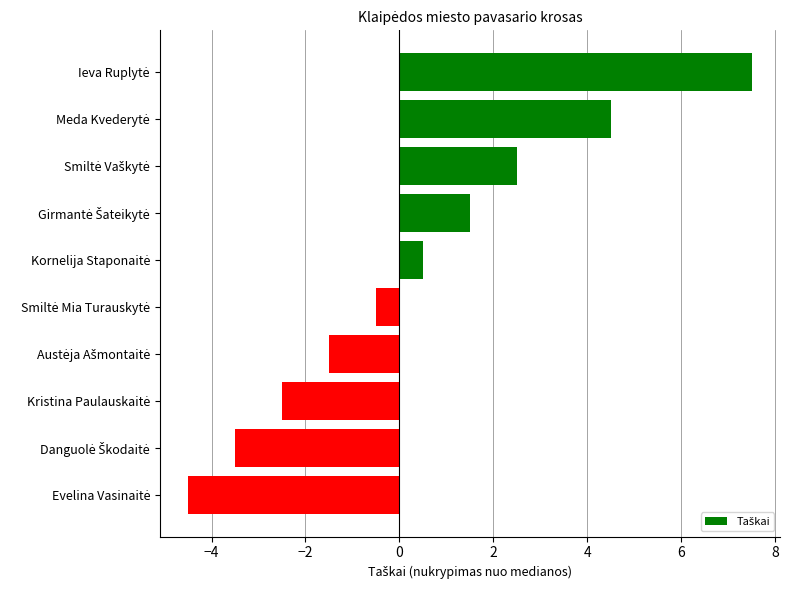

What is the average value?

0.4